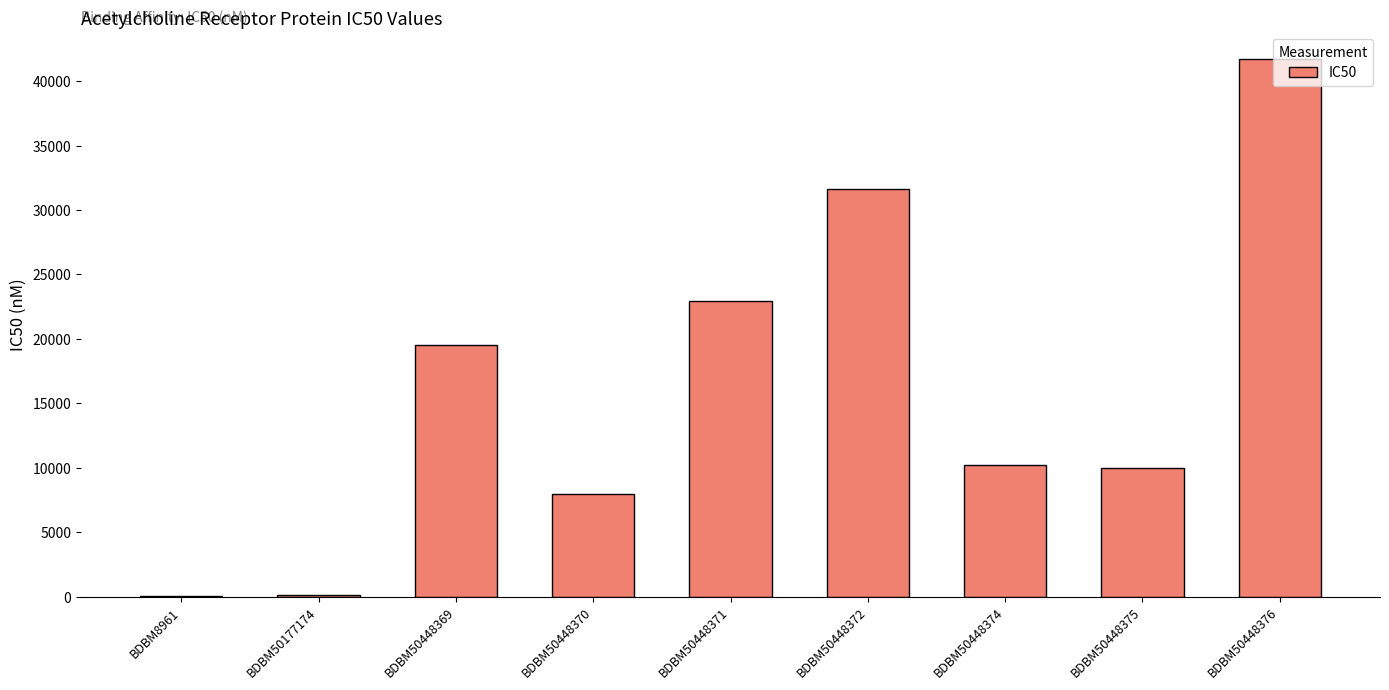

Which label corresponds to the largest value in the chart?

BDBM50448376